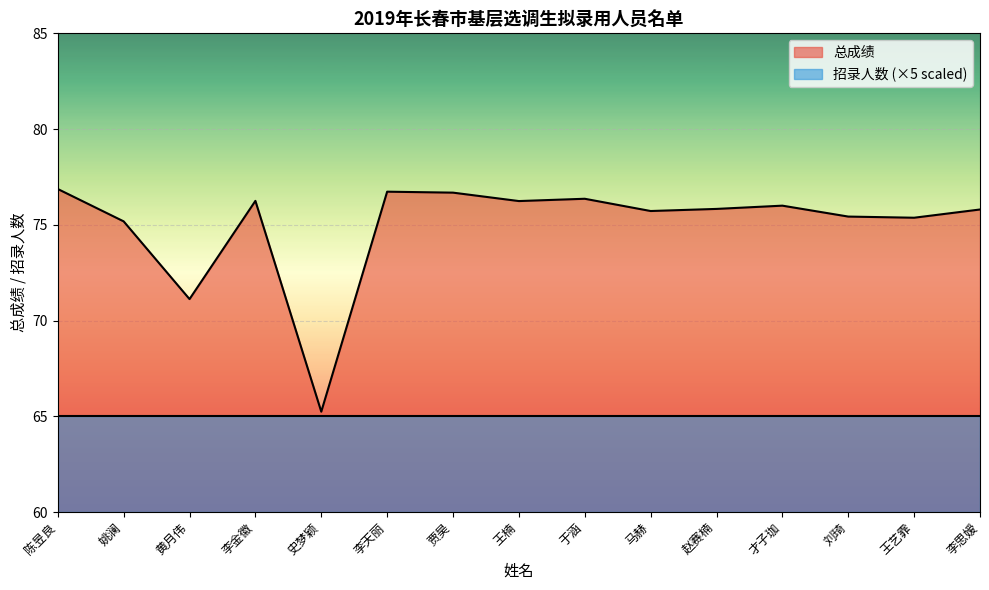

What is the change in value from 陈昱良 to 李思嫒?

-1.1